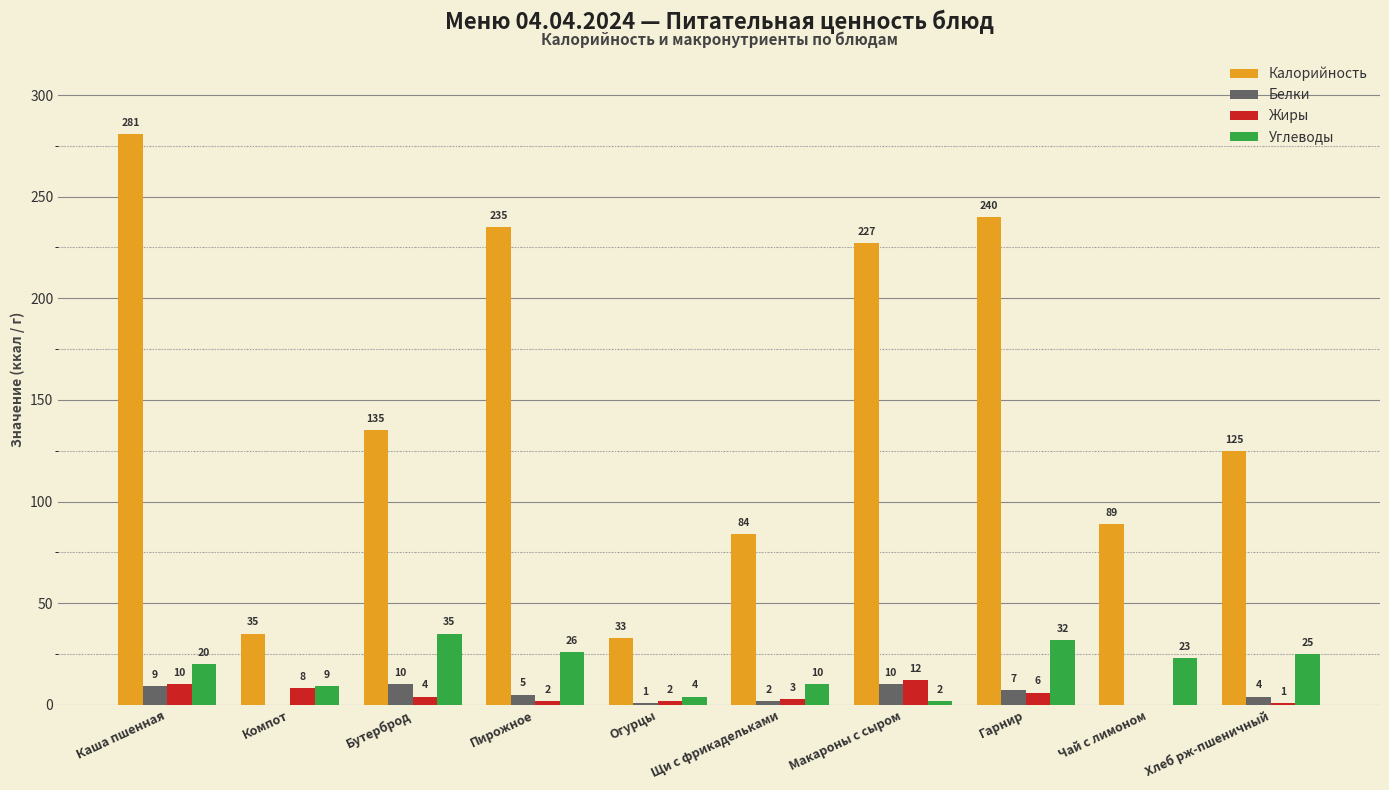

Which series changed the most between Пирожное and Огурцы?

Калорийность